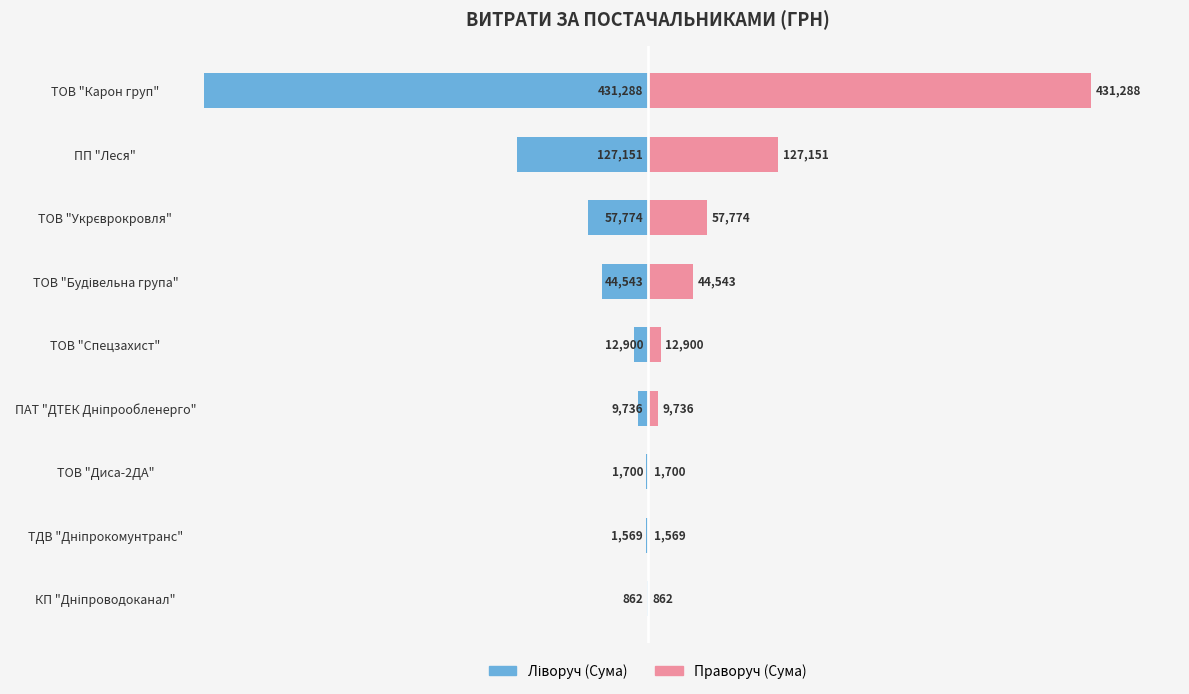

Which series changed the most between 3 and 5?

Сума (ліворуч)